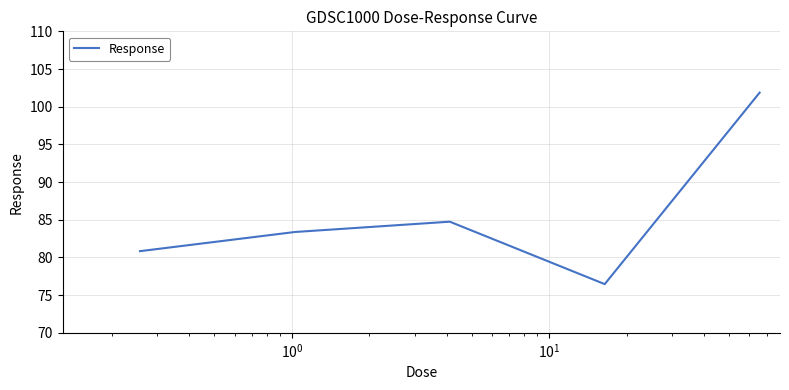

What is the average value?

85.5